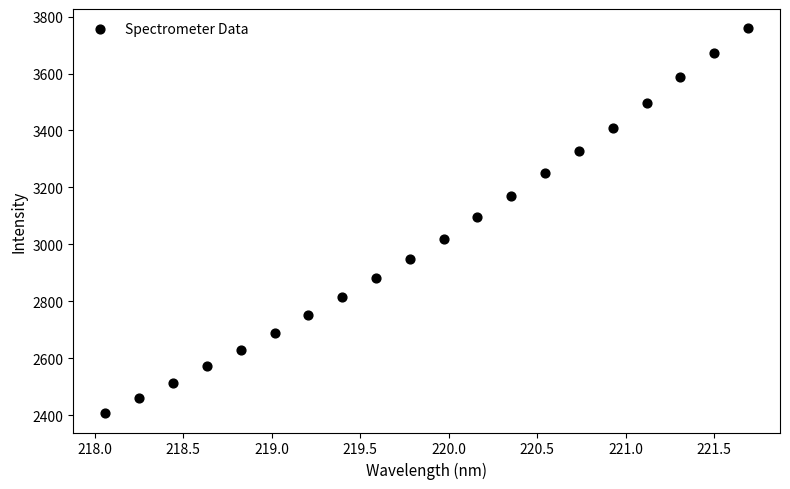

What is the range of X values (max minus min)?

3.6